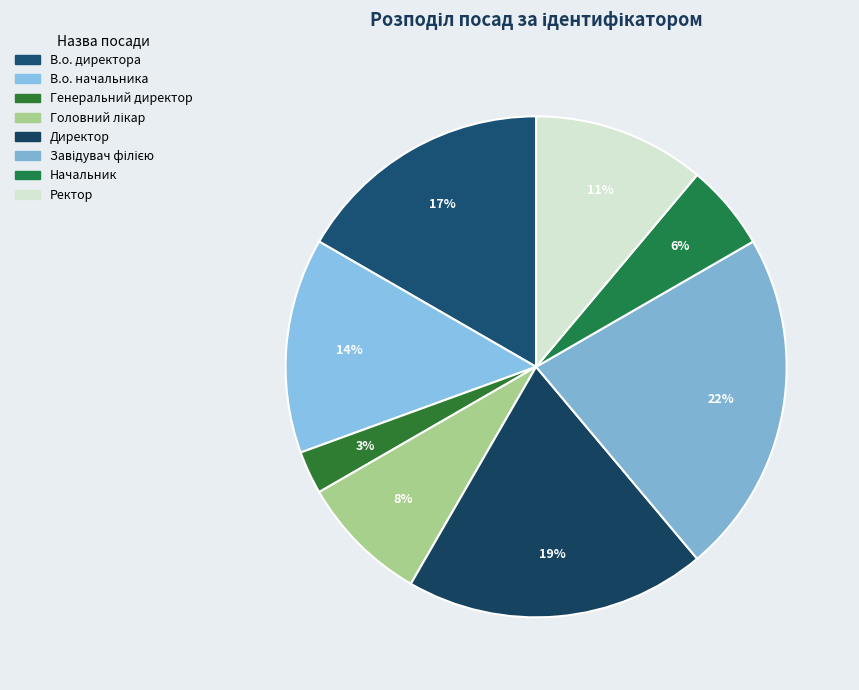

Count the number of slices in the pie.

8